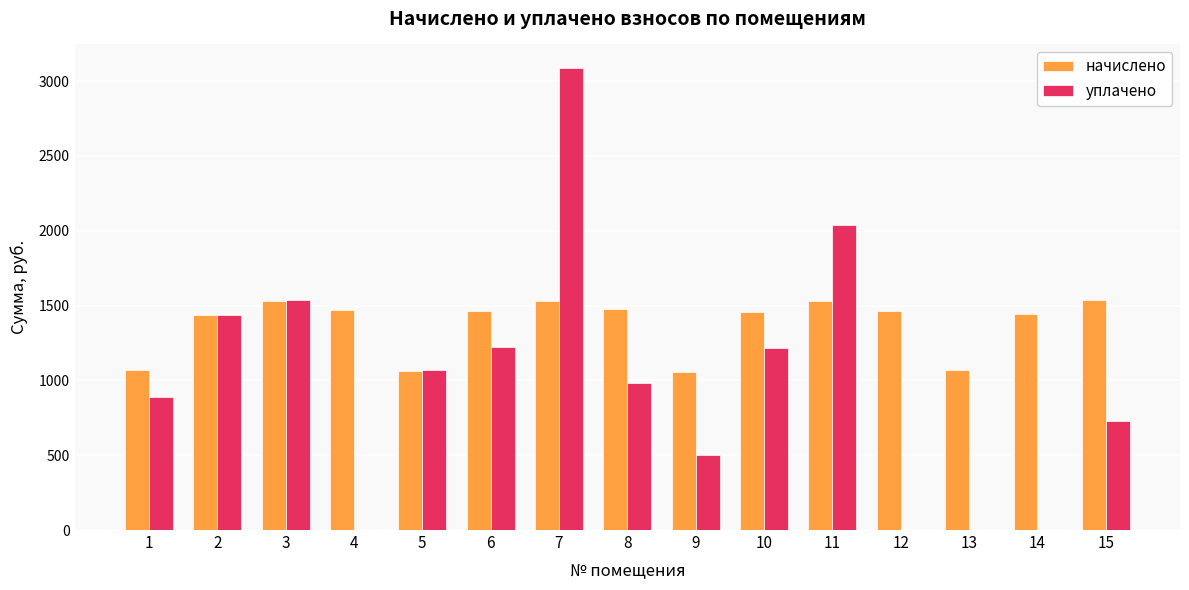

What is the maximum value shown in the chart?

3090.9